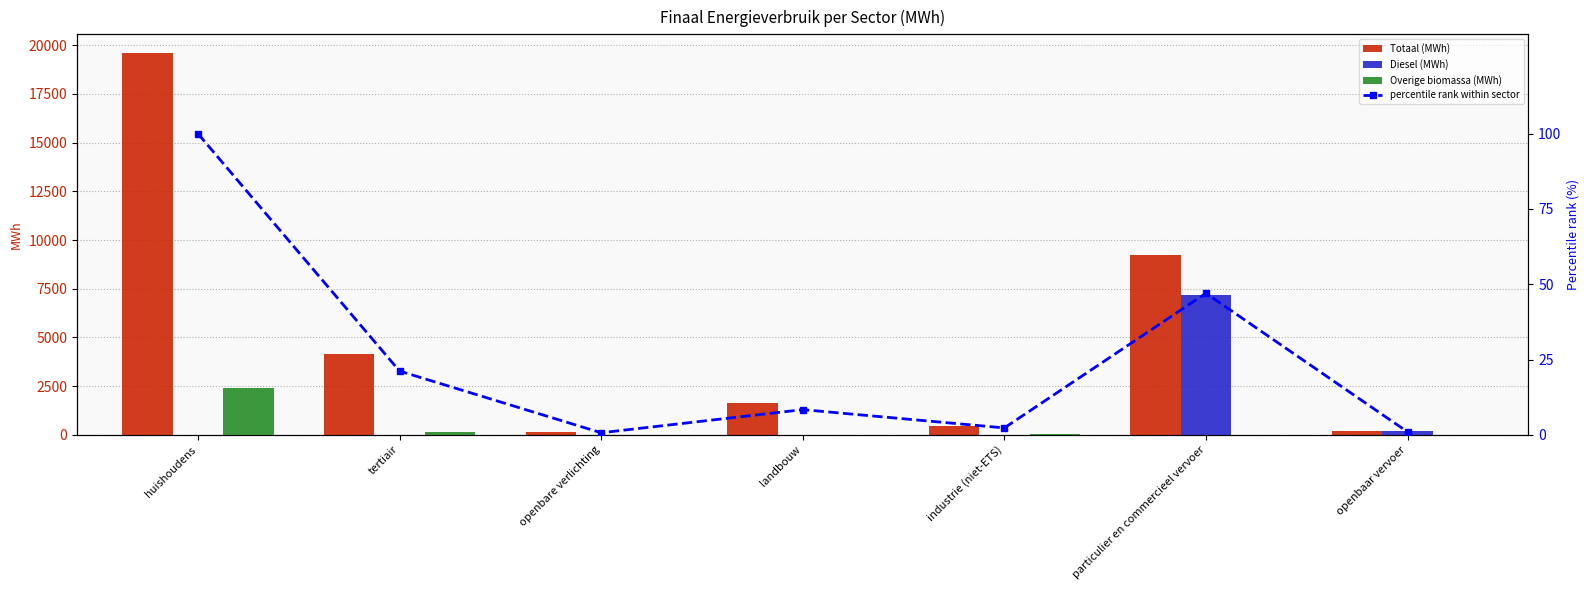

What is the difference between the highest and lowest values at landbouw?

1635.2